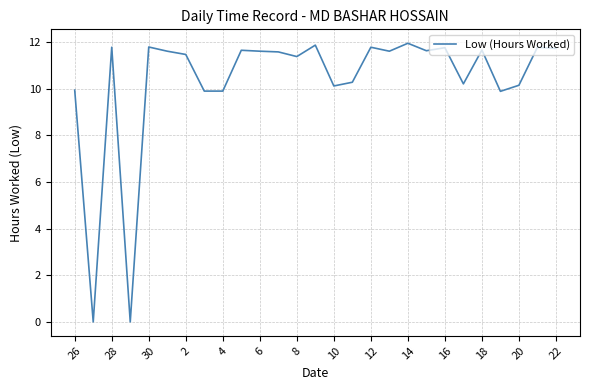

What is the maximum value shown in the chart?

11.9